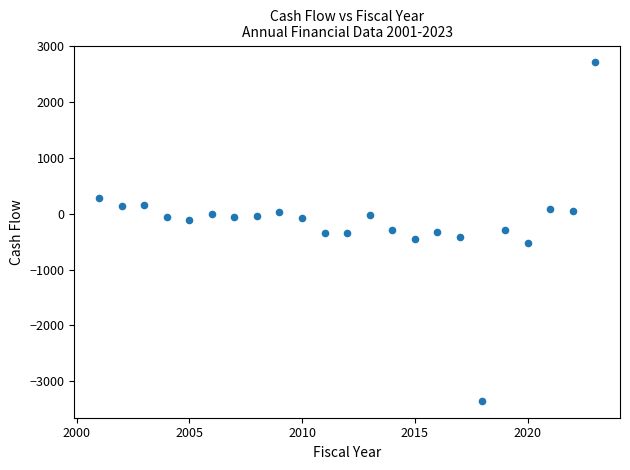

What is the range of X values (max minus min)?

22.0